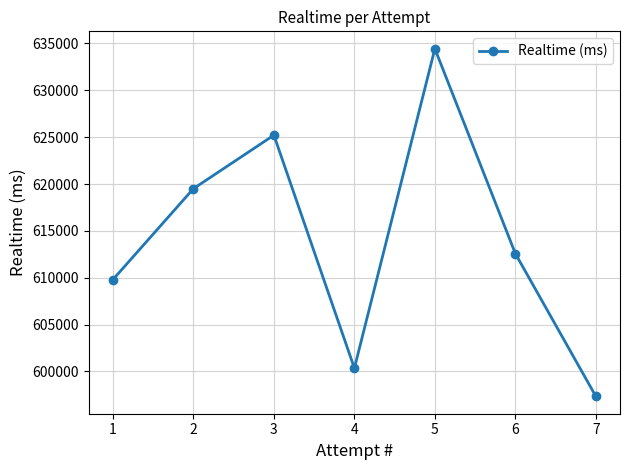

Where does the data first go above 612571?

2